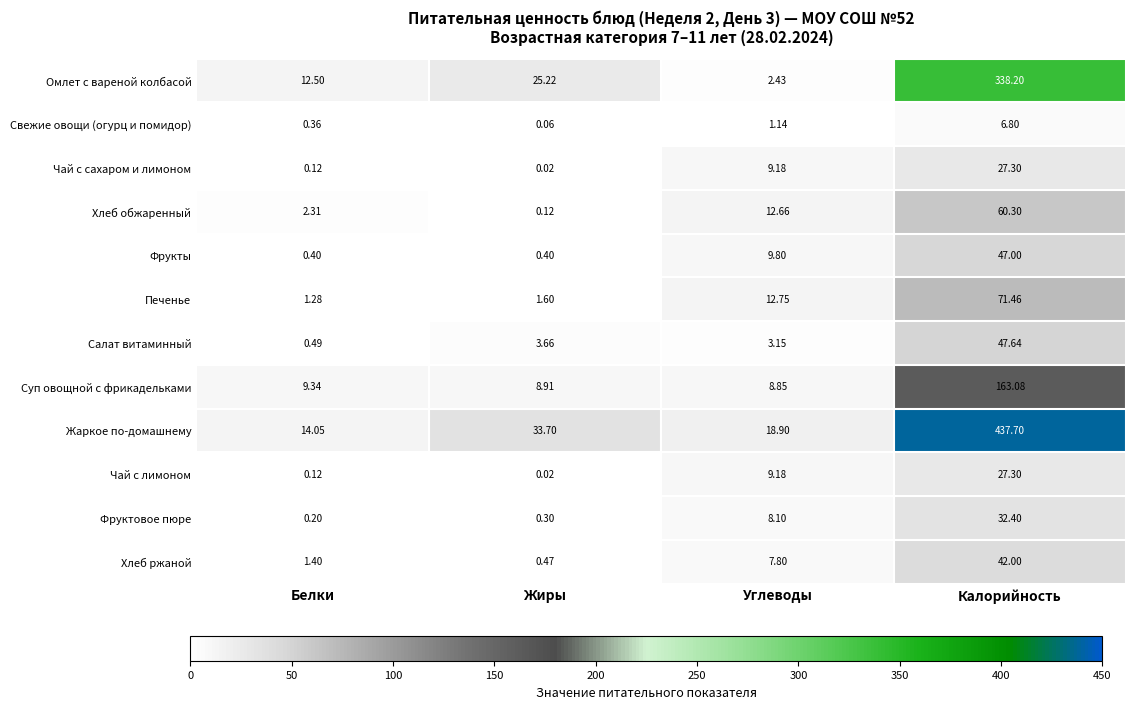

Is the value of Печенье at Углеводы greater than the value of Омлет с вареной колбасой at Жиры?

No